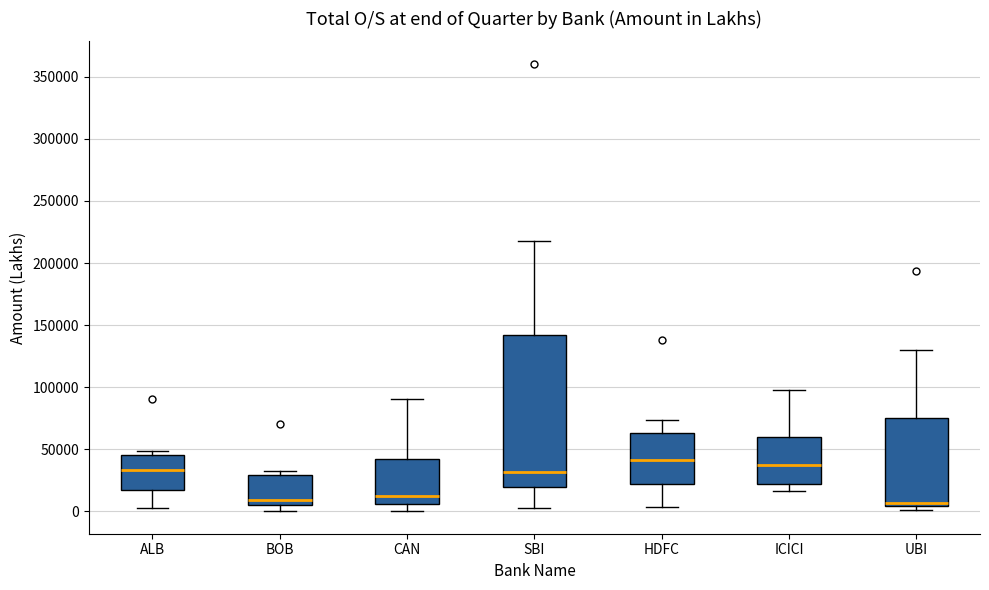

Reading left to right, transcribe this box plot: for each box, give where its median line is, the range the box spans, and where its two whiskers end, as read against the y-axis. The values are not printed on the chart, so give them approximately, as read against the axis.

ALB: median 35000, box 15000 to 45000, whiskers 0 to 50000
BOB: median 10000, box 5000 to 30000, whiskers 0 to 35000
CAN: median 10000, box 5000 to 40000, whiskers 0 to 90000
SBI: median 30000, box 20000 to 140000, whiskers 5000 to 215000
HDFC: median 40000, box 20000 to 65000, whiskers 5000 to 75000
ICICI: median 35000, box 20000 to 60000, whiskers 15000 to 100000
UBI: median 5000 (just above the box's lower edge), box 5000 to 75000, whiskers 0 to 130000